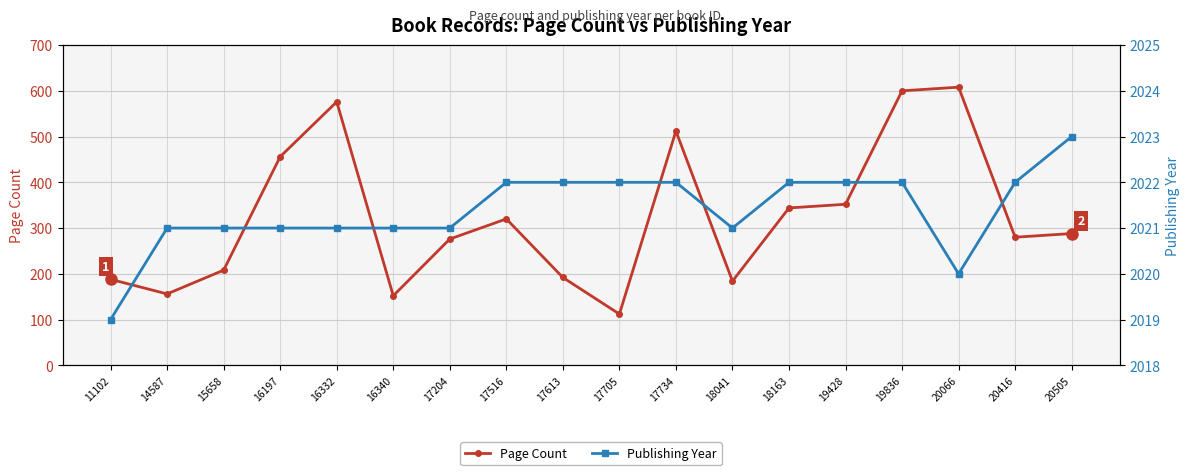

Which series has the largest total across all categories?

Publishing Year